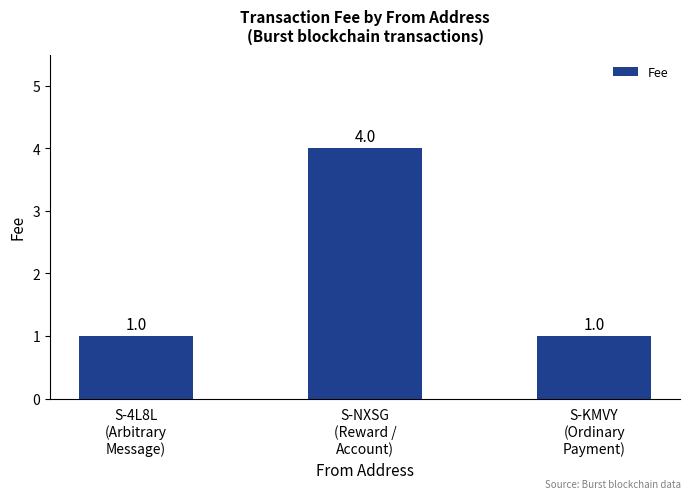

What is the maximum value shown in the chart?

4